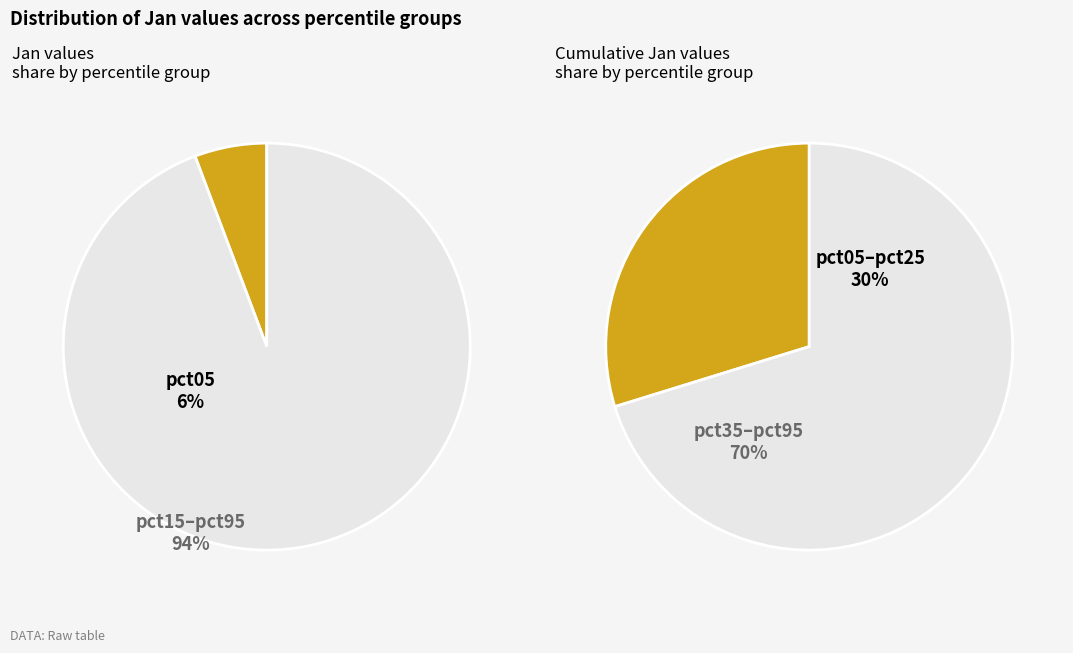

Which slice is the largest?

pct15